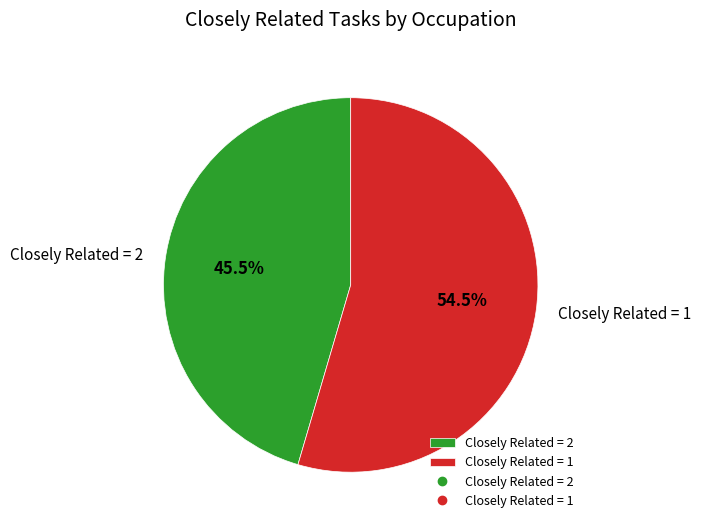

Which category has the biggest portion of the pie?

Closely Related = 1